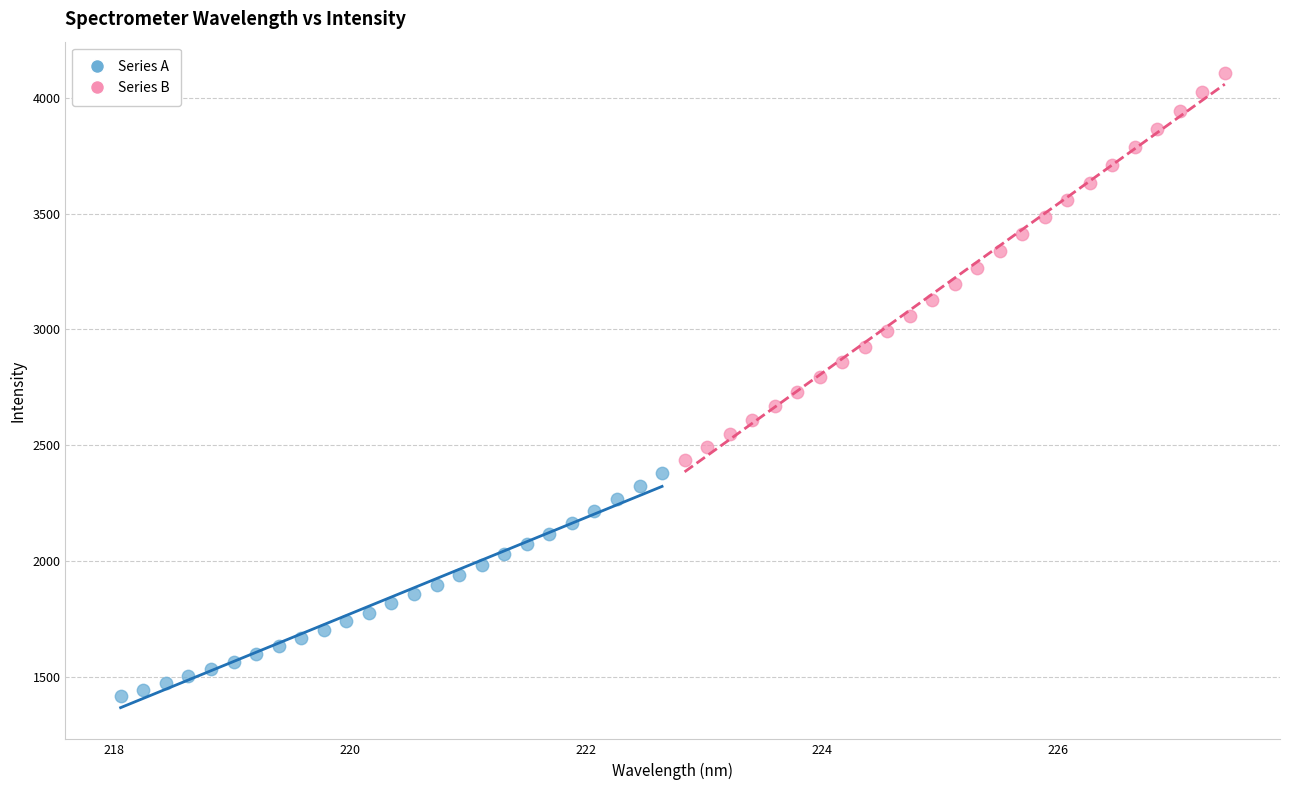

Which series reaches the minimum Y coordinate?

Series A